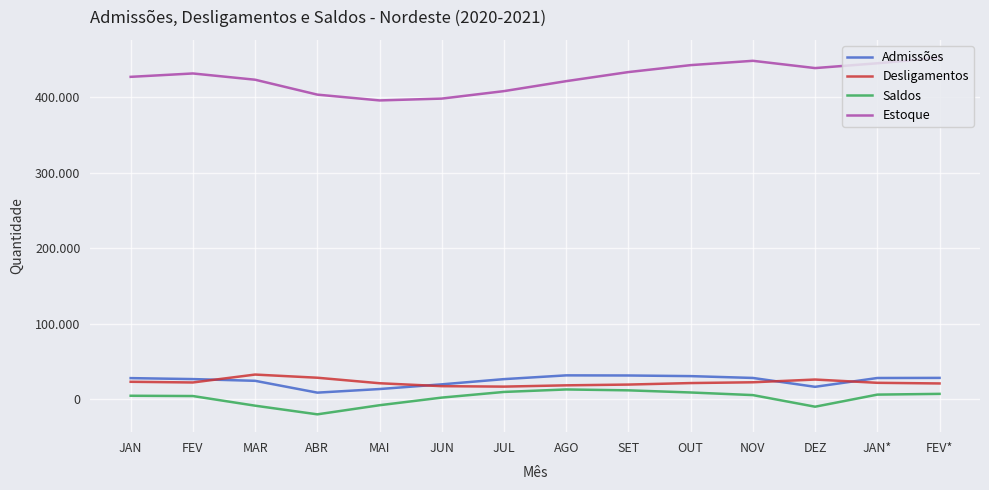

Reading right to left, transcribe all the data shown in this chart.

Admissões: 28504	28364	16685	28430	30848	31690	31851	26867	19968	13748	8978	24637	26924	28202
Desligamentos: 21146	21995	26324	22706	21659	19666	18655	16957	17556	21425	28720	32915	22446	23351
Saldos: 7358	6369	-9639	5724	9189	12024	13196	9910	2412	-7677	-19742	-8278	4478	4851
Estoque: 452387	445029	438660	448299	442575	433386	421362	408166	398256	395844	403521	423263	431541	427063